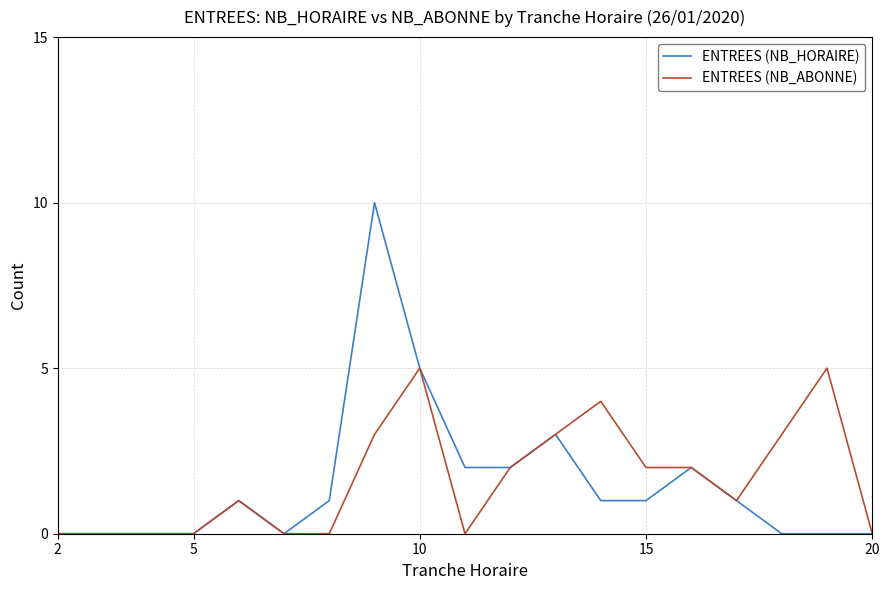

What is the greatest value displayed?

10